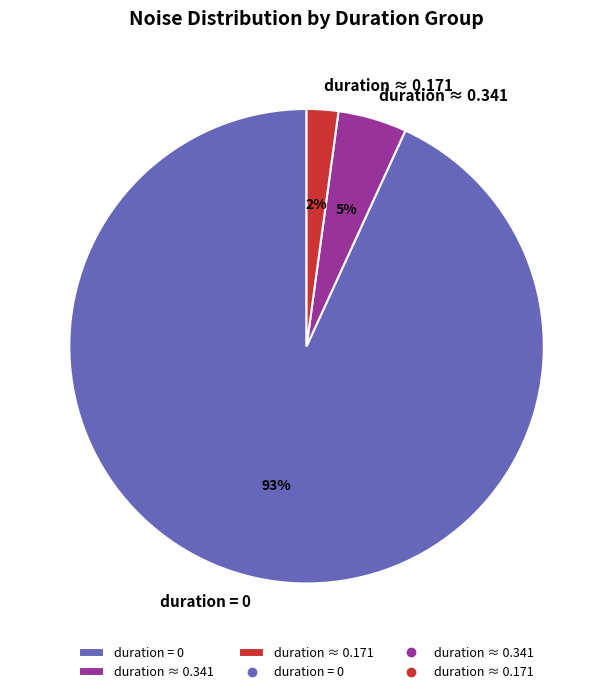

True or false: duration = 0 accounts for 99% of the total.

False